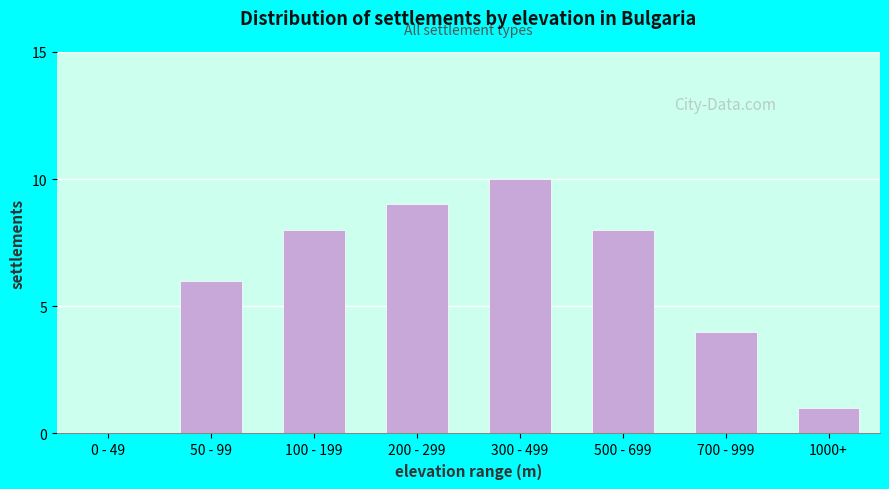

Reading left to right, list all the values displayed in this chart.

0 - 49=0	50 - 99=6	100 - 199=8	200 - 299=9	300 - 499=10	500 - 699=8	700 - 999=4	1000+=1